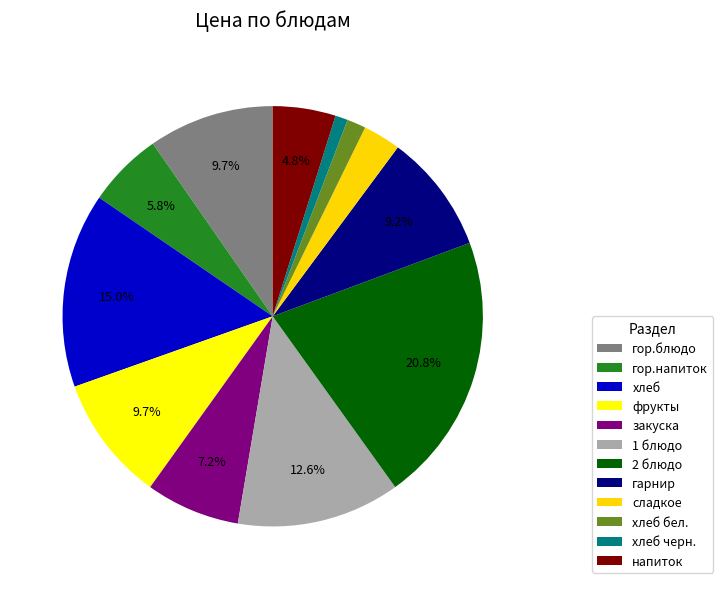

Rank the categories by value from lowest to highest.

хлеб черн., хлеб бел., сладкое, напиток, гор.напиток, закуска, гарнир, гор.блюдо, фрукты, 1 блюдо, хлеб, 2 блюдо